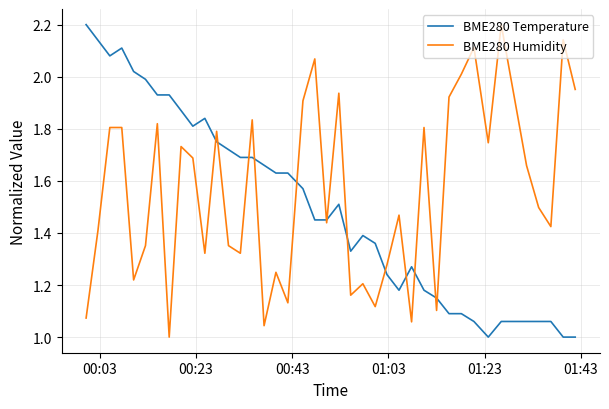

What are all the series names shown in the legend?

BME280 Temperature, BME280 Humidity